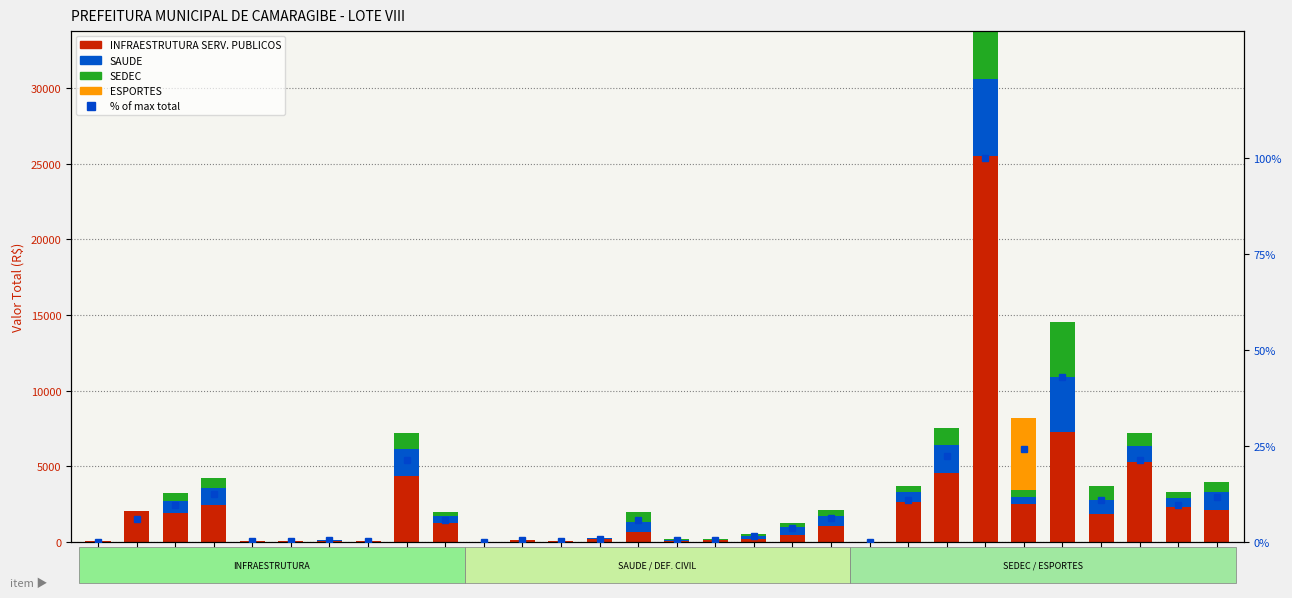

Reading left to right, list all the values displayed in this chart.

INFRAESTRUTURA SERV. PUBLICOS: 1=40.1	2=2024.0	3=1899.7	4=2458.1	5=43.2	6=67.2	7=86.8	8=76.4	9=4370.8	10=1291.5	11=14.7	12=115.5	13=55.3	14=195.6	15=653.8	16=75.2	17=106.6	18=196.8	19=484.6	20=1064.8	21=22.4	22=2657.2	23=4588.4	24=25489.6	25=2519.4	26=7271.8	27=1849.4	28=5277.0	29=2341.6	30=2140.5
SAUDE: 1=0.0	2=0.0	3=844.3	4=1092.5	5=21.6	6=0.0	7=43.4	8=0.0	9=1748.3	10=413.3	11=2.9	12=23.1	13=11.1	14=39.1	15=653.8	16=50.1	17=53.3	18=196.8	19=484.6	20=665.5	21=0.0	22=664.3	23=1835.4	24=5097.9	25=472.4	26=3635.9	27=924.7	28=1055.4	29=585.4	30=1141.6
SEDEC: 1=0.0	2=0.0	3=527.7	4=682.8	5=10.8	6=0.0	7=21.7	8=0.0	9=1092.7	10=258.3	11=2.9	12=23.1	13=11.1	14=39.1	15=653.8	16=50.1	17=53.3	18=118.1	19=290.8	20=399.3	21=0.0	22=398.6	23=1147.1	24=3186.2	25=472.4	26=3635.9	27=924.7	28=844.3	29=351.2	30=713.5
ESPORTES: 1=0.0	2=0.0	3=0.0	4=0.0	5=0.0	6=0.0	7=0.0	8=0.0	9=0.0	10=0.0	11=0.0	12=0.0	13=0.0	14=0.0	15=0.0	16=0.0	17=0.0	18=0.0	19=0.0	20=0.0	21=0.0	22=0.0	23=0.0	24=0.0	25=4723.8	26=0.0	27=0.0	28=0.0	29=0.0	30=0.0
% of max total: 1=0.1	2=6.0	3=9.7	4=12.5	5=0.2	6=0.2	7=0.4	8=0.2	9=21.4	10=5.8	11=0.1	12=0.5	13=0.2	14=0.8	15=5.8	16=0.5	17=0.6	18=1.5	19=3.7	20=6.3	21=0.1	22=11.0	23=22.4	24=100.0	25=24.2	26=43.1	27=11.0	28=21.2	29=9.7	30=11.8